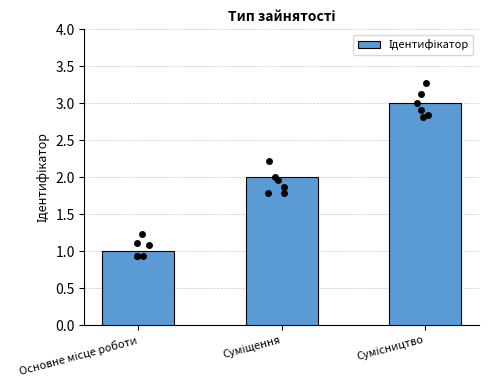

Approximately how many times larger is the value at Сумісництво compared to Суміщення?

1.5